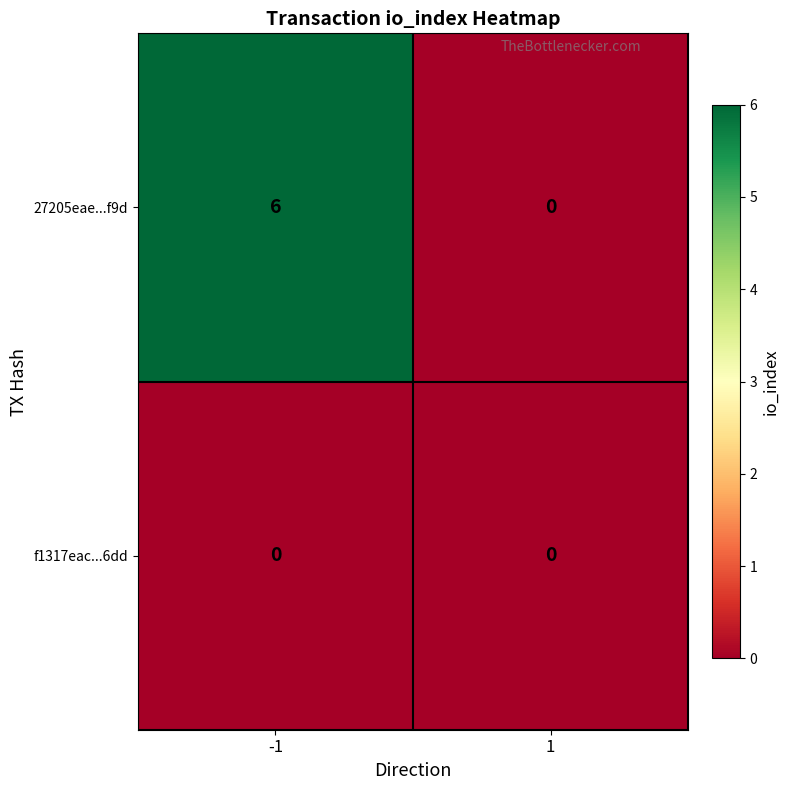

Count the number of data series in this chart.

2